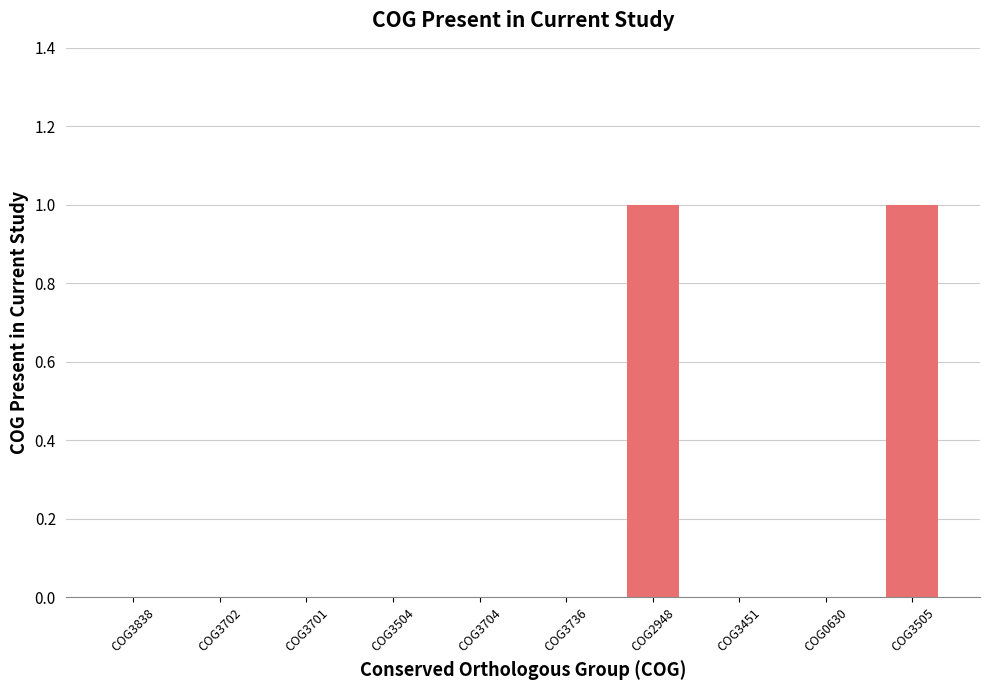

Between COG3451 and COG3505, which is larger?

COG3505